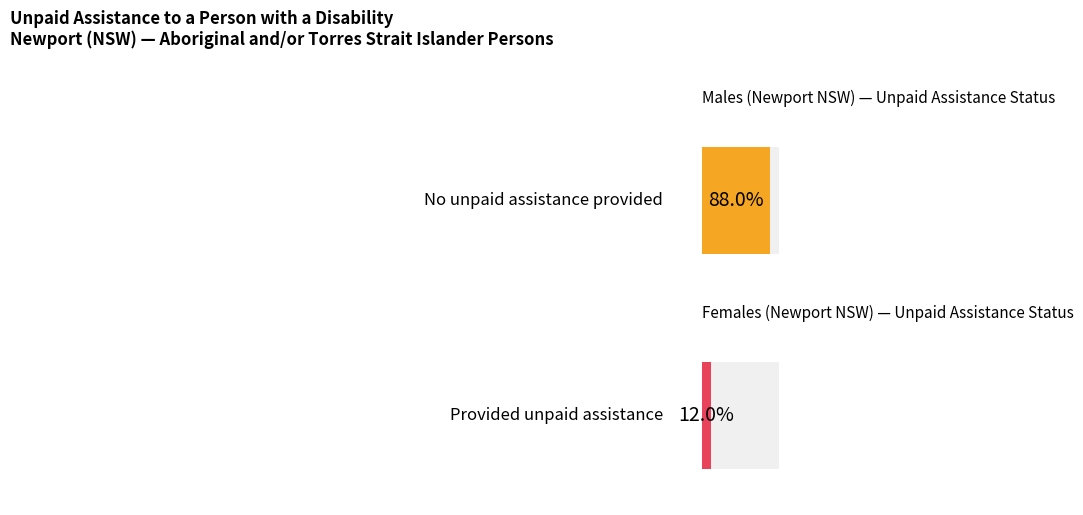

Is it true that Provided unpaid assistance equals 2 at 25-34 years?

False